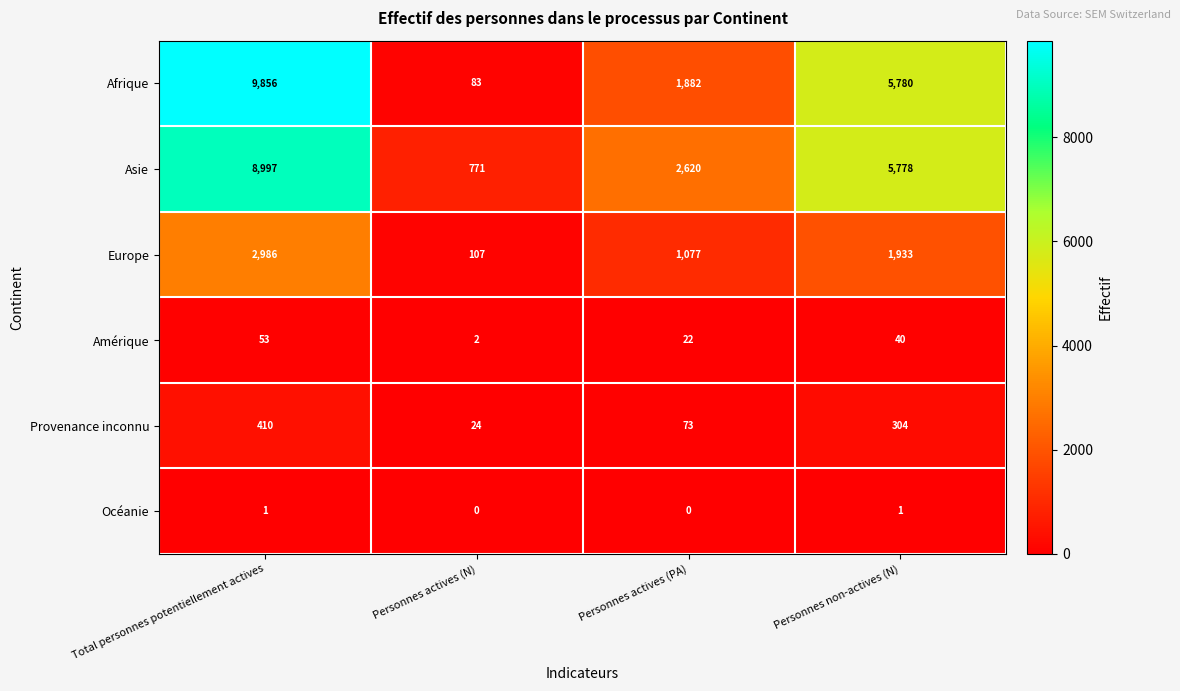

How many values in the Amérique series are below 40?

2